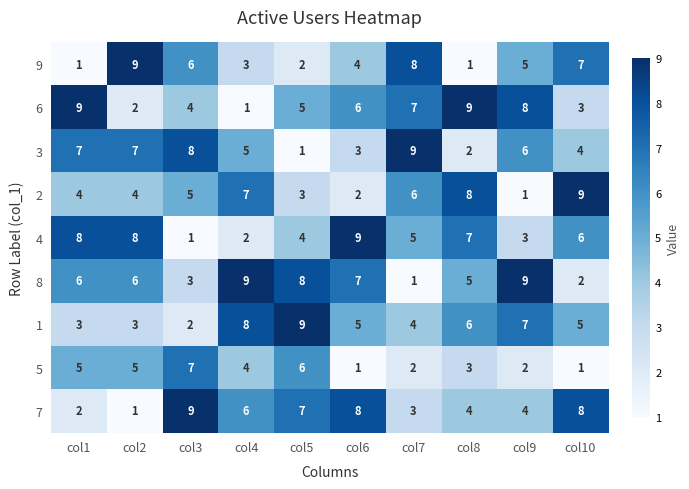

The value of 1 at col3 is 2. True or false?

True